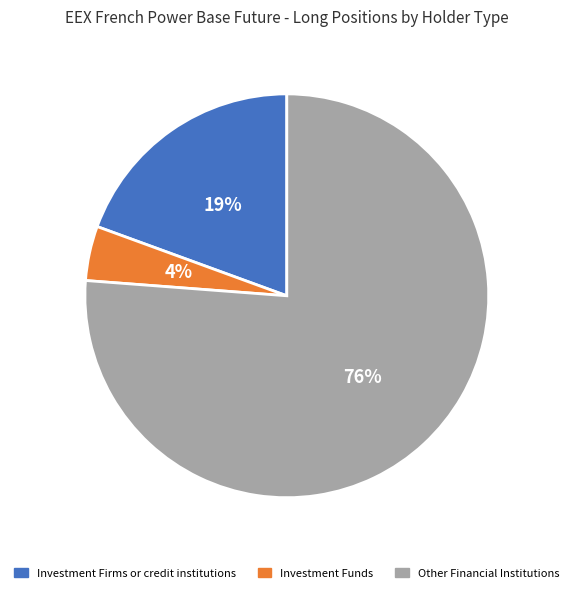

Do Other Financial Institutions and Investment Firms or credit institutions together represent more than half of the pie?

Yes